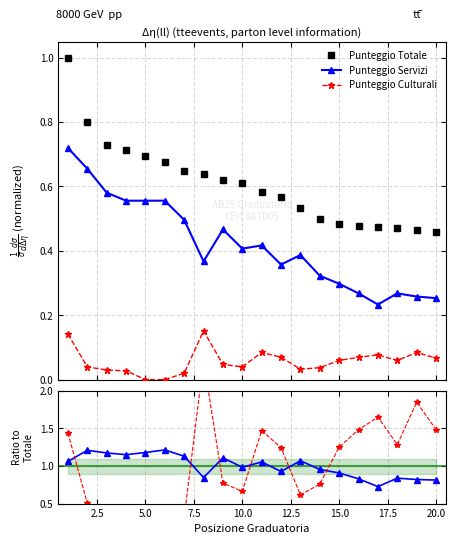

True or false: Punteggio Culturali and Servizi/Totale cross at least once.

False